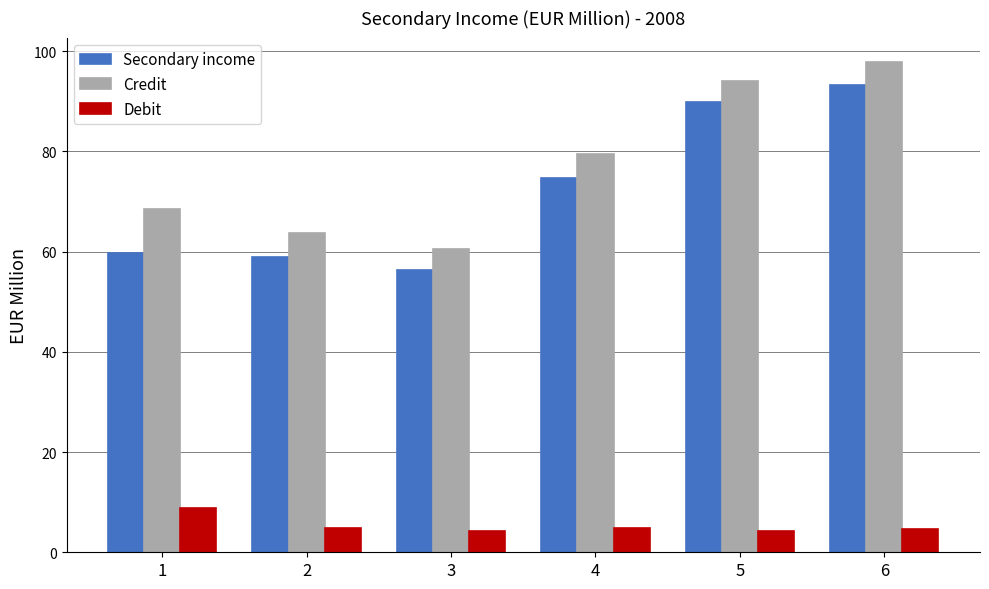

Which label corresponds to the largest value in the chart?

6